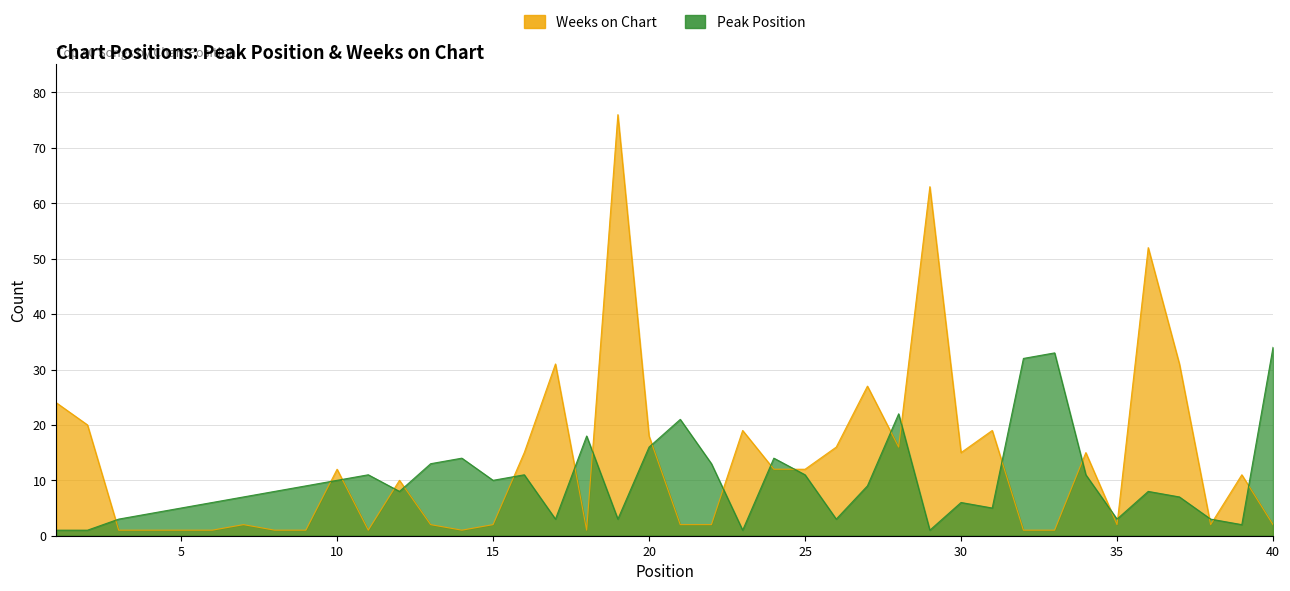

Reading left to right, extract all data points from this chart.

Peak Position: 1	1	3	4	5	6	7	8	9	10	11	8	13	14	10	11	3	18	3	16	21	13	1	14	11	3	9	22	1	6	5	32	33	11	3	8	7	3	2	34
Weeks on Chart: 24	20	1	1	1	1	2	1	1	12	1	10	2	1	2	15	31	1	76	18	2	2	19	12	12	16	27	16	63	15	19	1	1	15	2	52	31	2	11	2